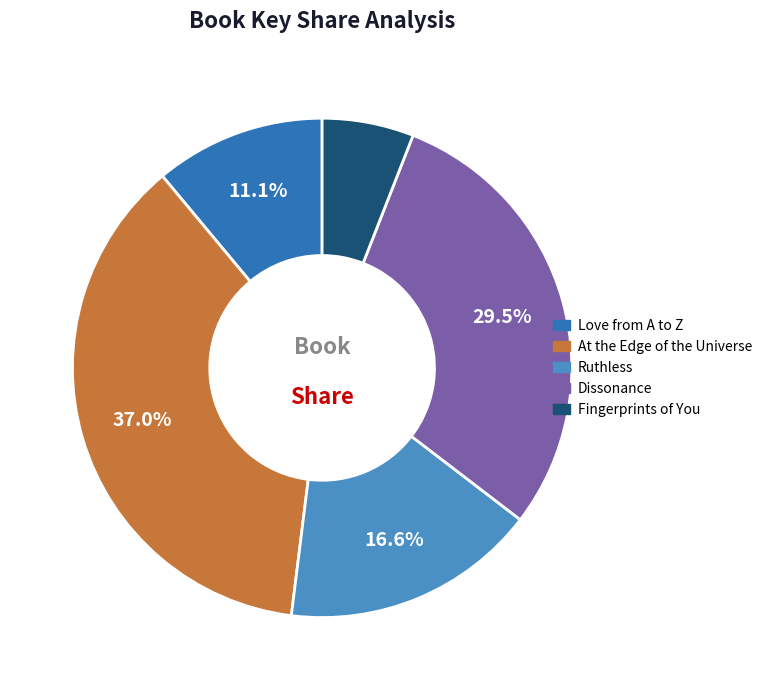

To the nearest percent, what is the combined percentage of Love from A to Z and Fingerprints of You?

17%